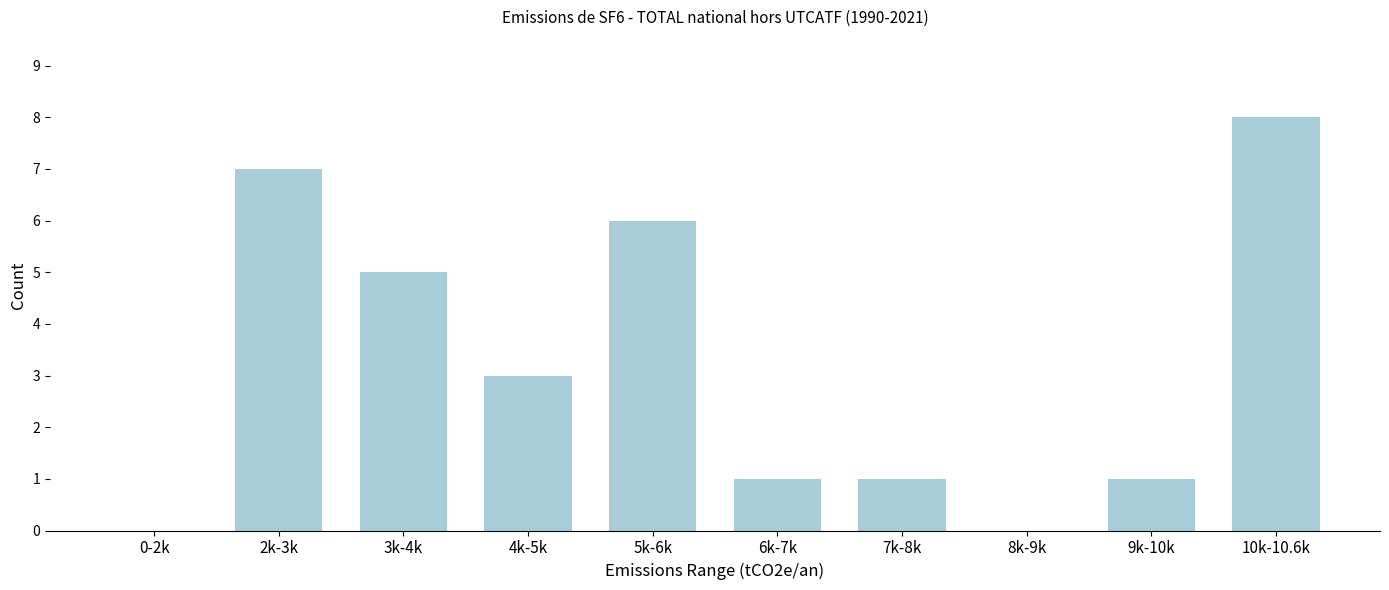

Reading left to right, what are all the values shown in this chart?

0-2k=0	2k-3k=7	3k-4k=5	4k-5k=3	5k-6k=6	6k-7k=1	7k-8k=1	8k-9k=0	9k-10k=1	10k-10.6k=8